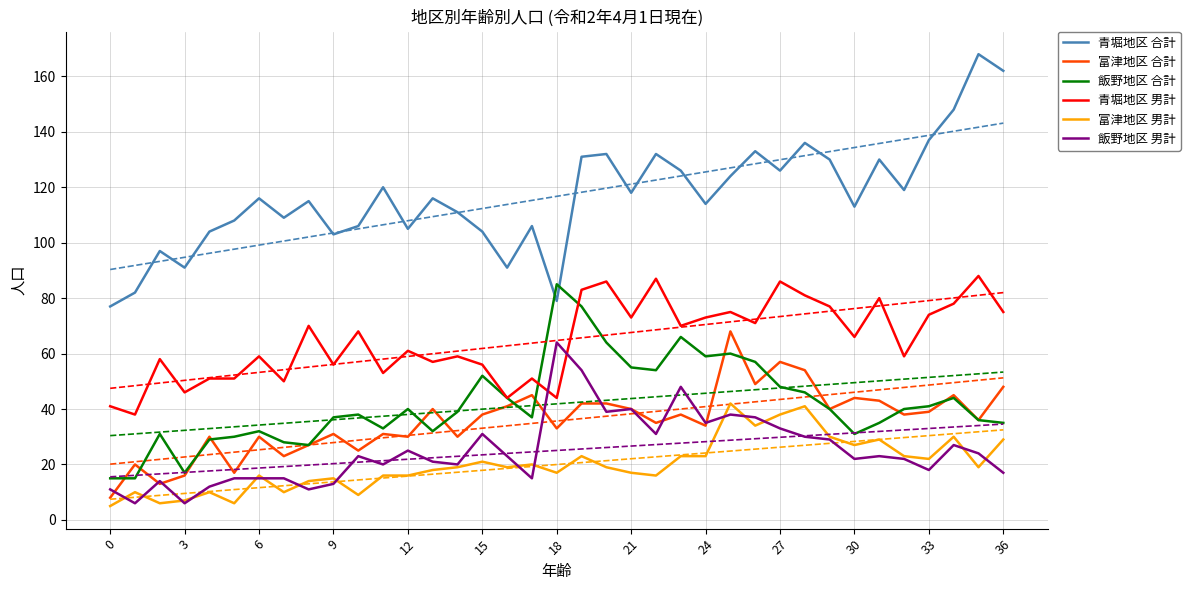

At which label does 富津地区 合計 reach its peak?

25